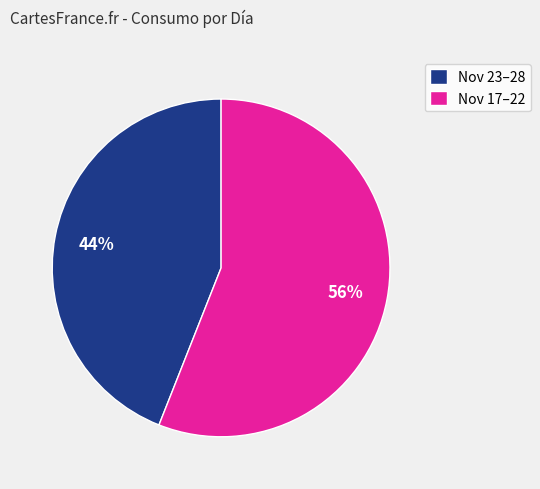

The Nov 17–22 slice represents 43% of the pie. True or false?

False